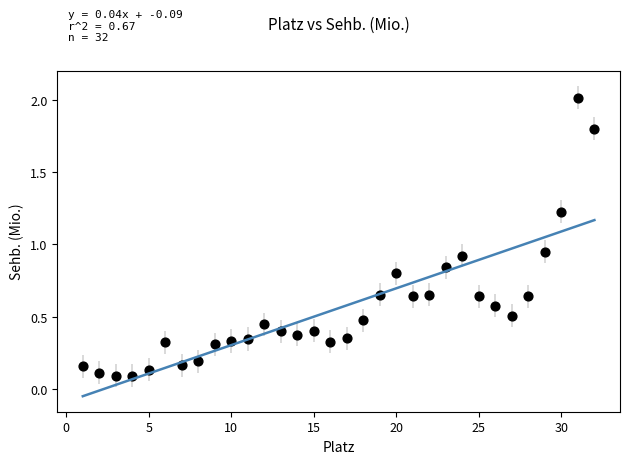

What is the range of Y values (max minus min)?

1.9